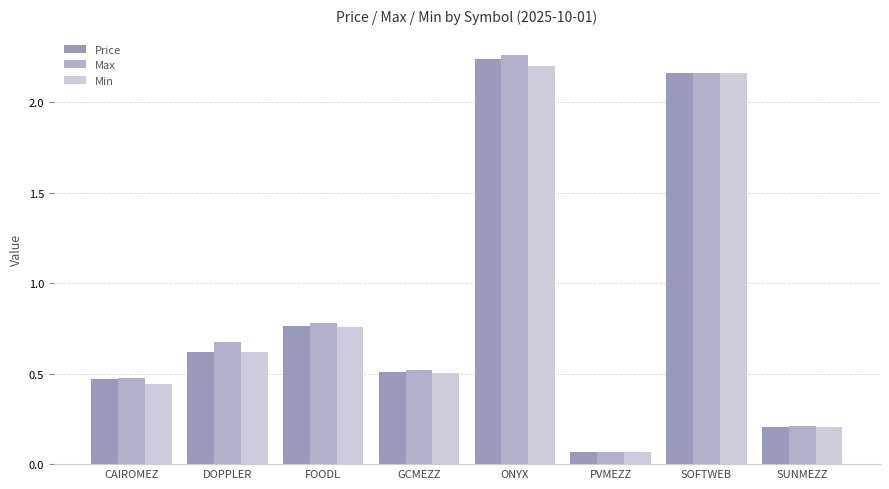

What are all the series names shown in the legend?

Price, Max, Min